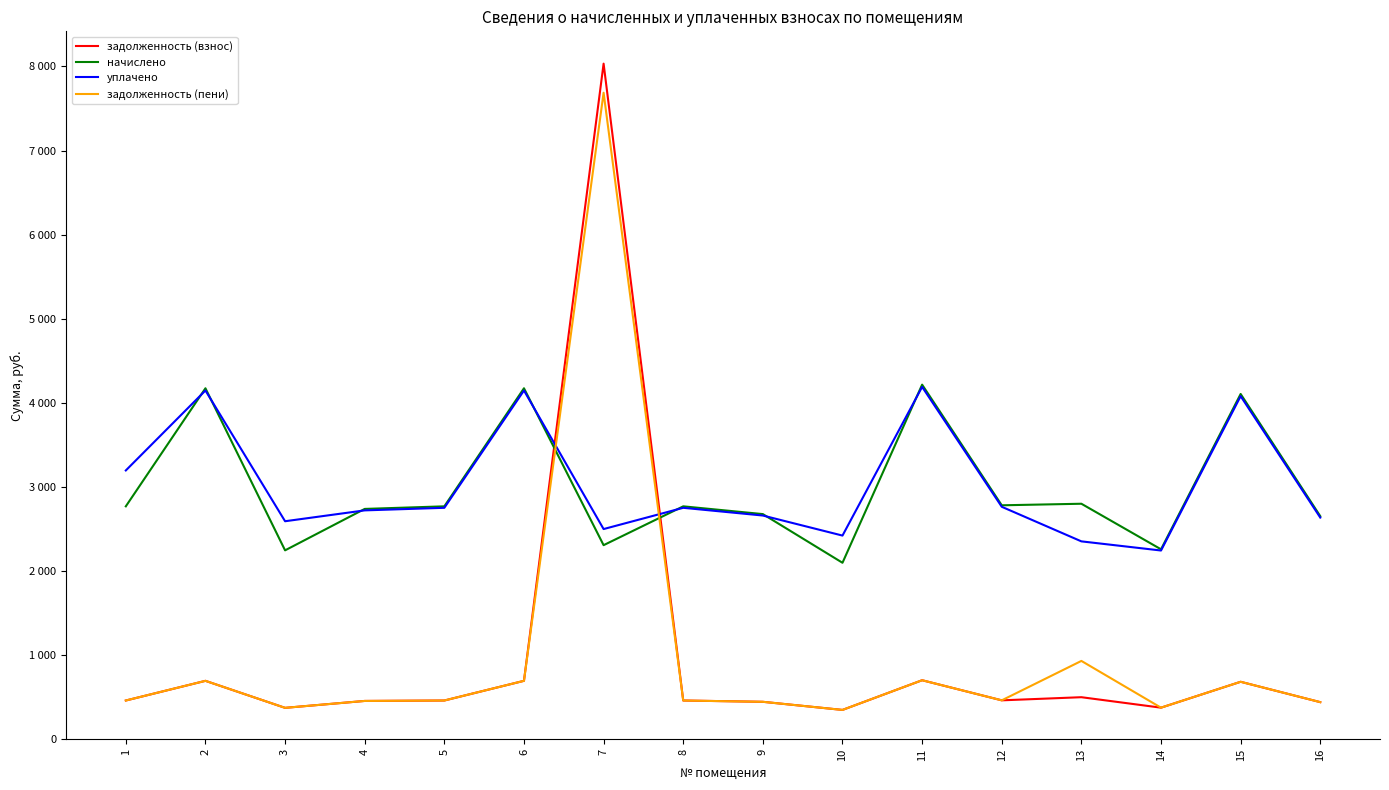

True or false: начислено has more than 0 interior local peaks.

True